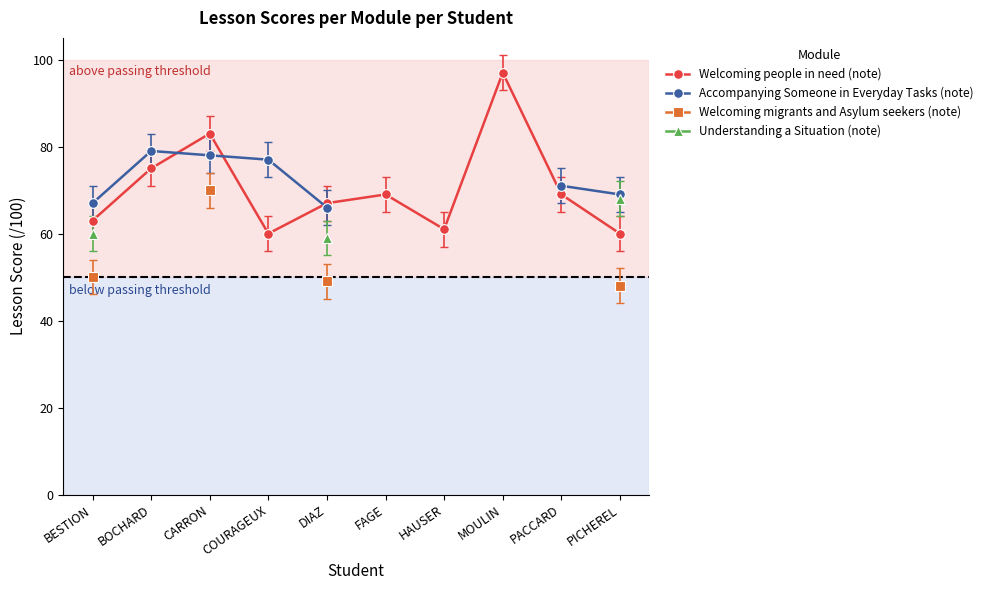

Between BOCHARD and DIAZ, which series saw the biggest shift?

Accompanying Someone in Everyday Tasks (note)